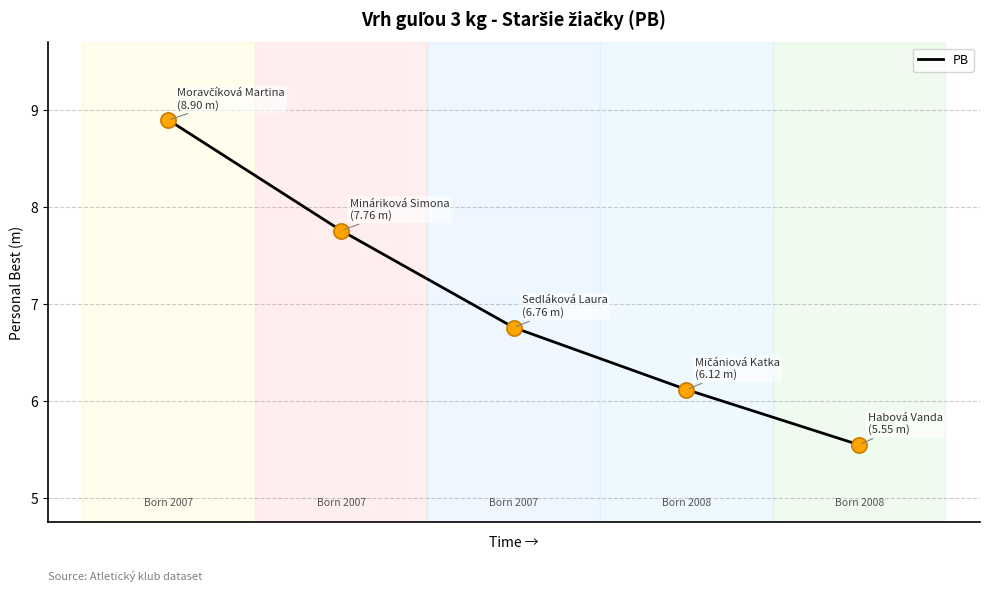

What is the average value?

7.0